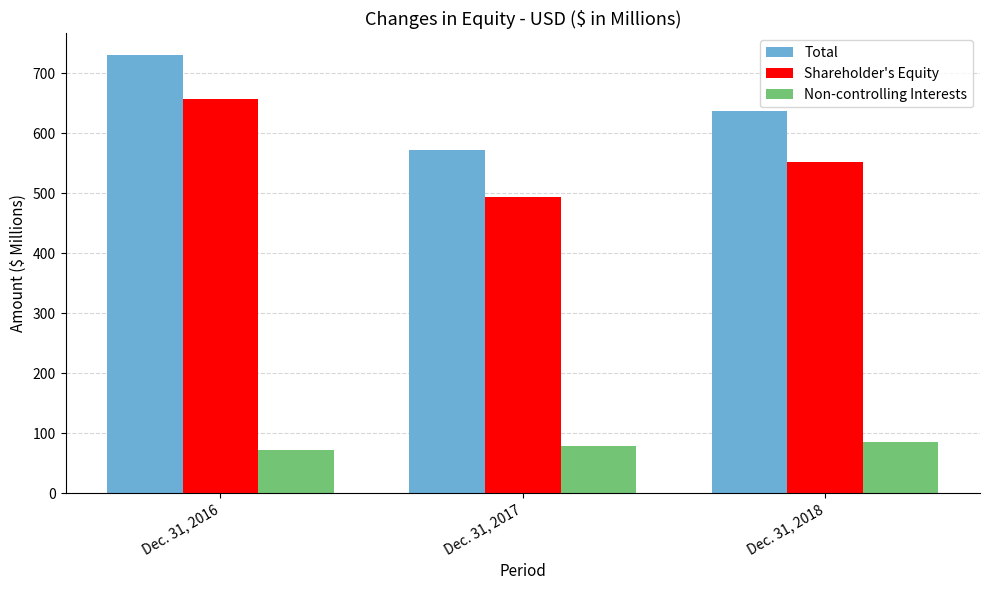

What is the sum of the Total values at Dec. 31, 2016 and Dec. 31, 2018?

1367.3